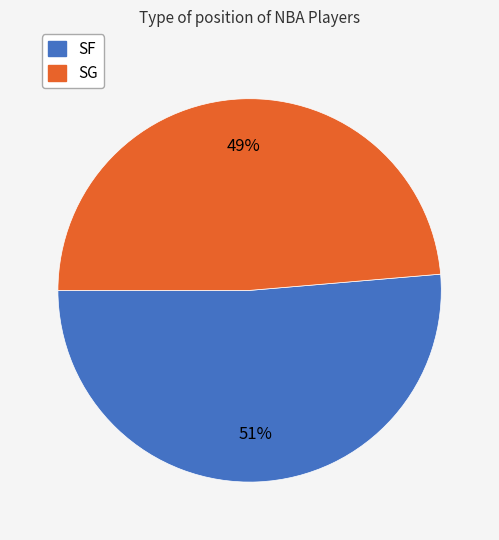

Between SG and SF, which is larger?

SF